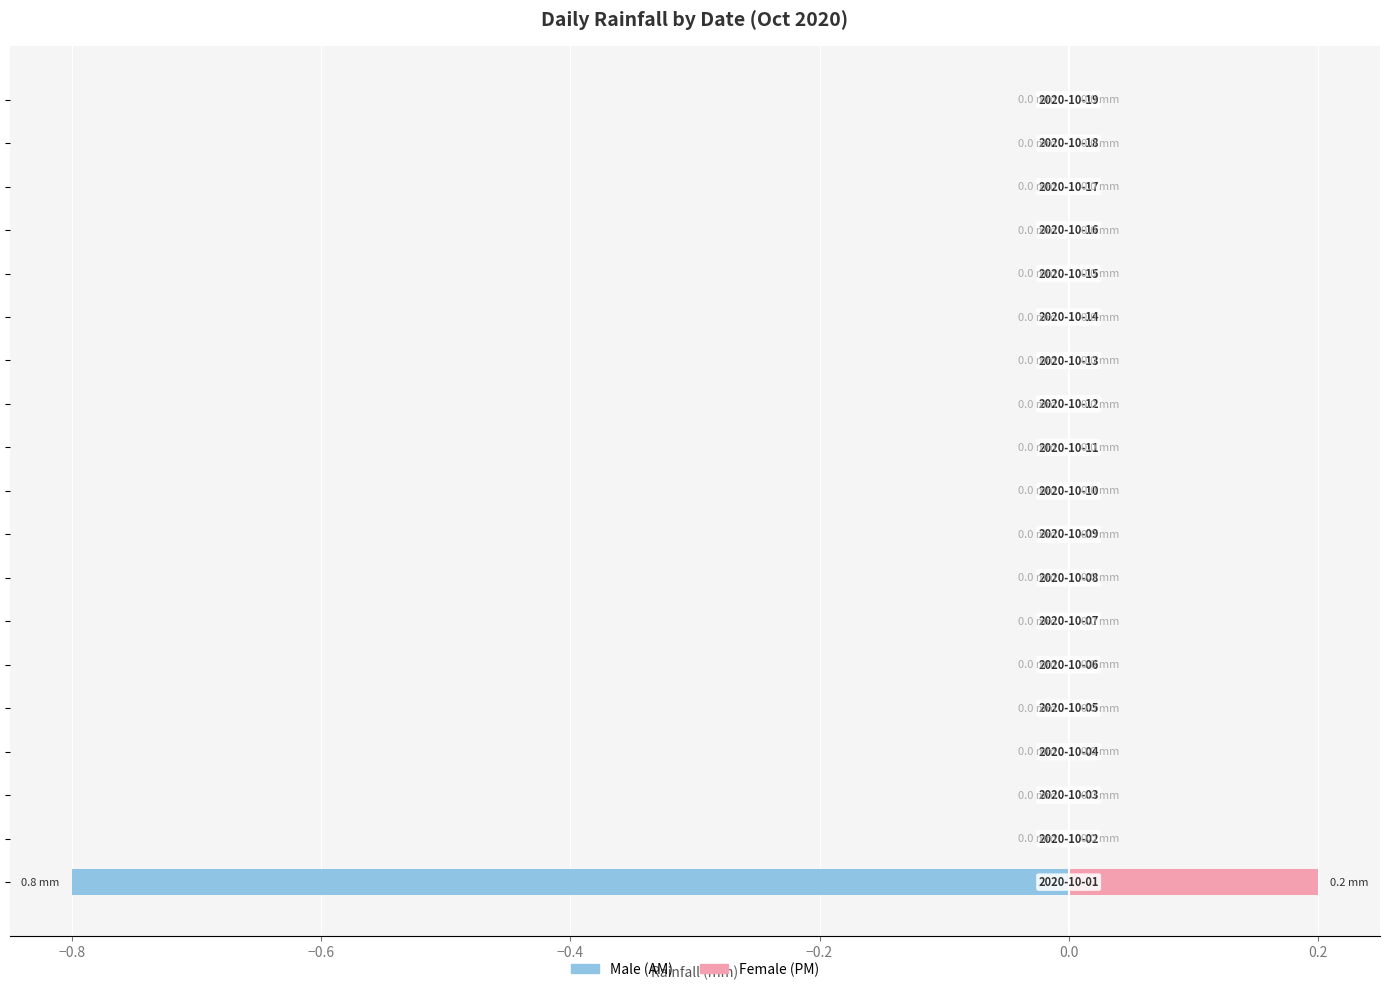

How many values in Female are above zero?

1